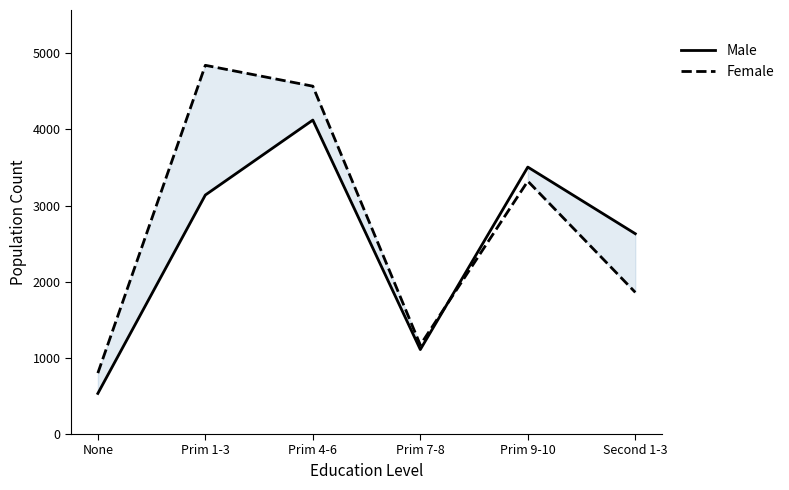

True or false: Male has a value of 1109 at Prim 7-8.

True